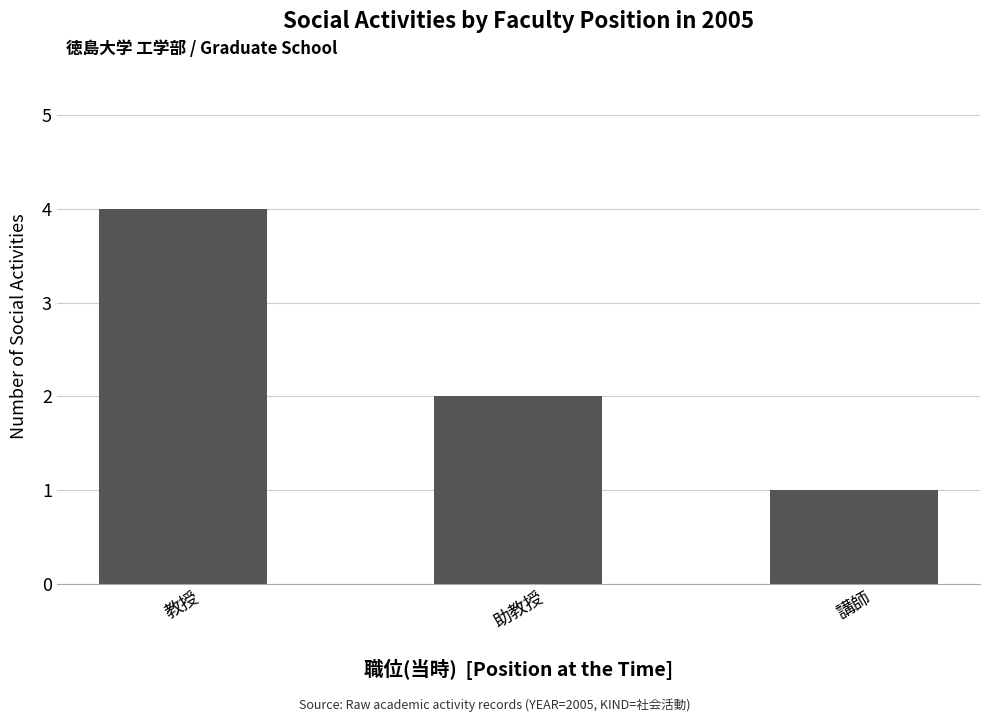

Does the chart contain stacked bars?

No